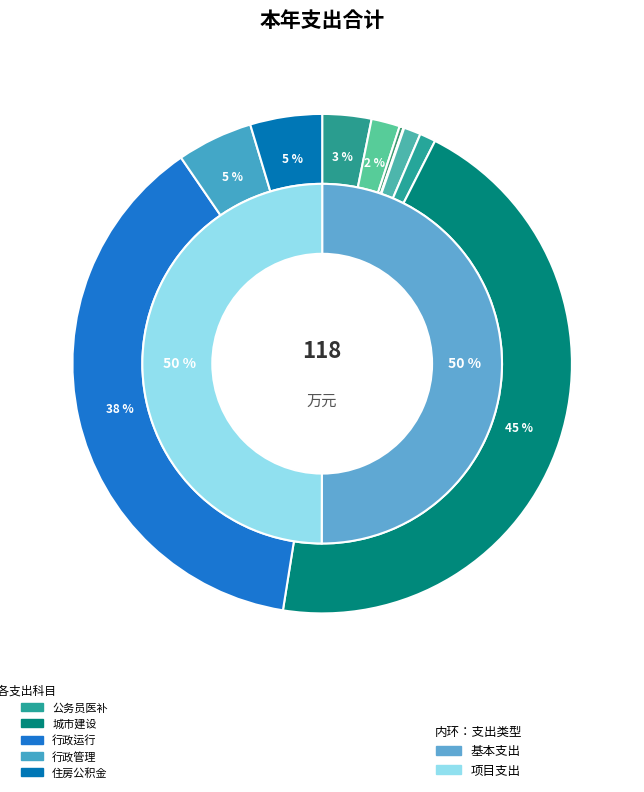

Is there any slice that represents more than half of the pie?

No